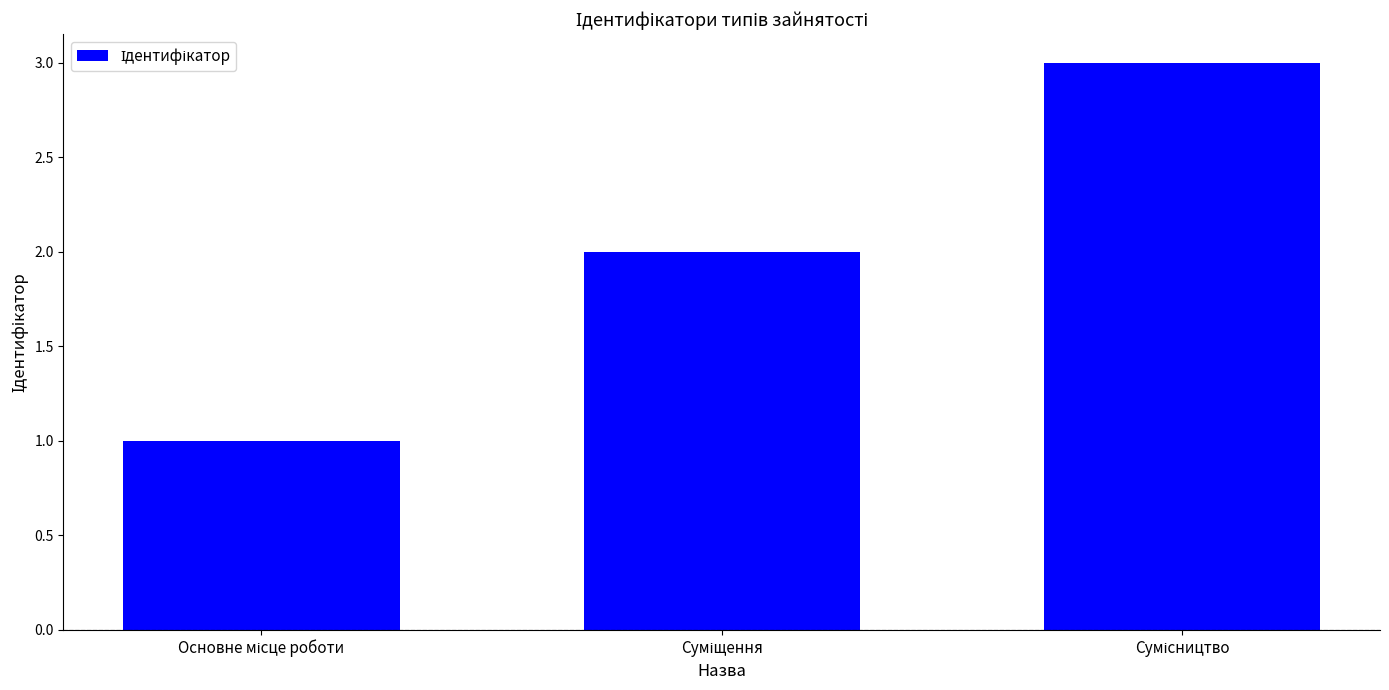

What is the greatest value displayed?

3